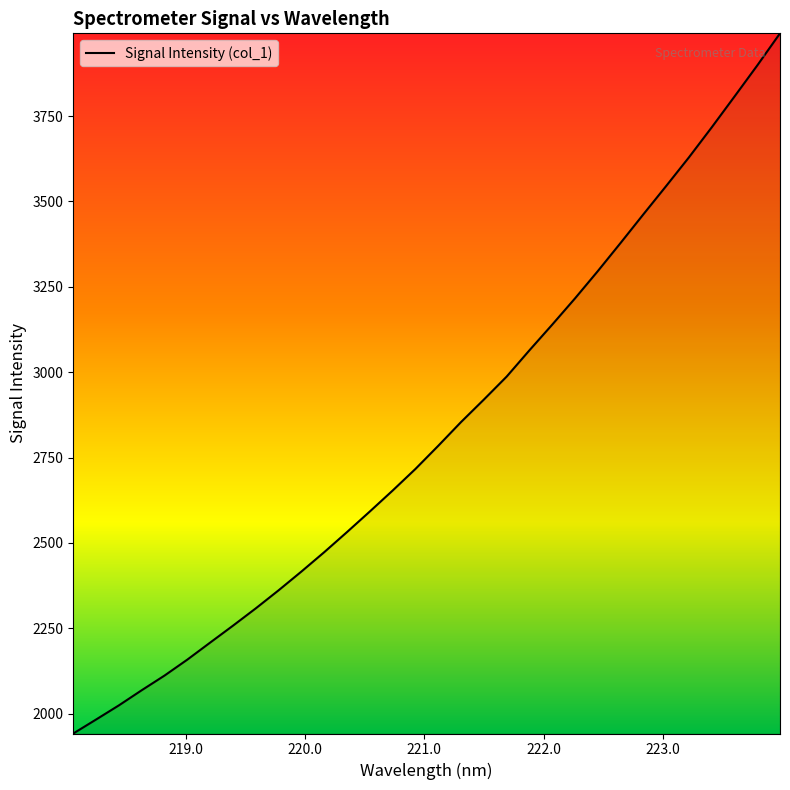

What is the maximum value shown in the chart?

3992.4